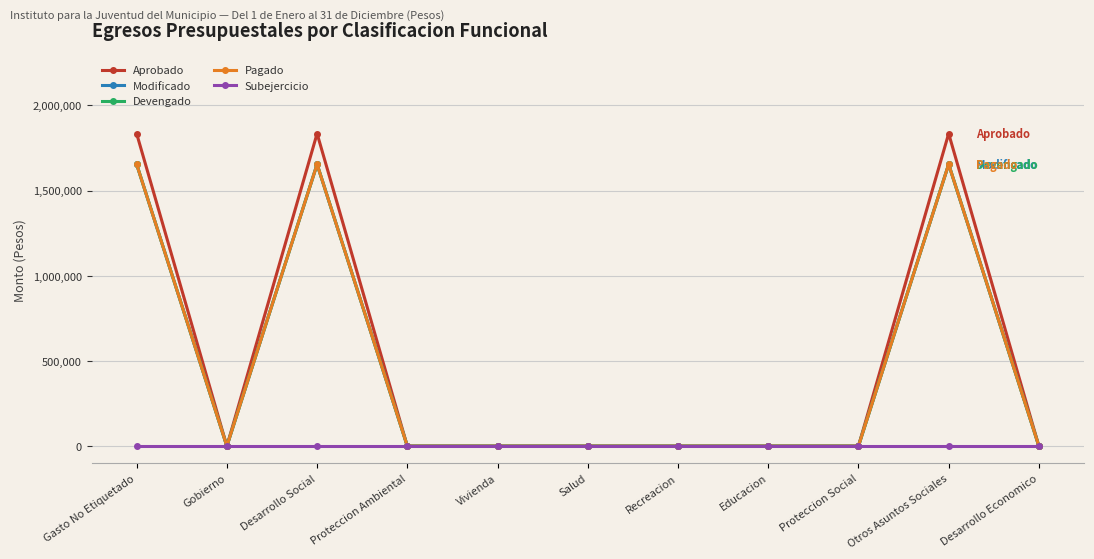

At which category does the chart reach its minimum across all series?

Gobierno